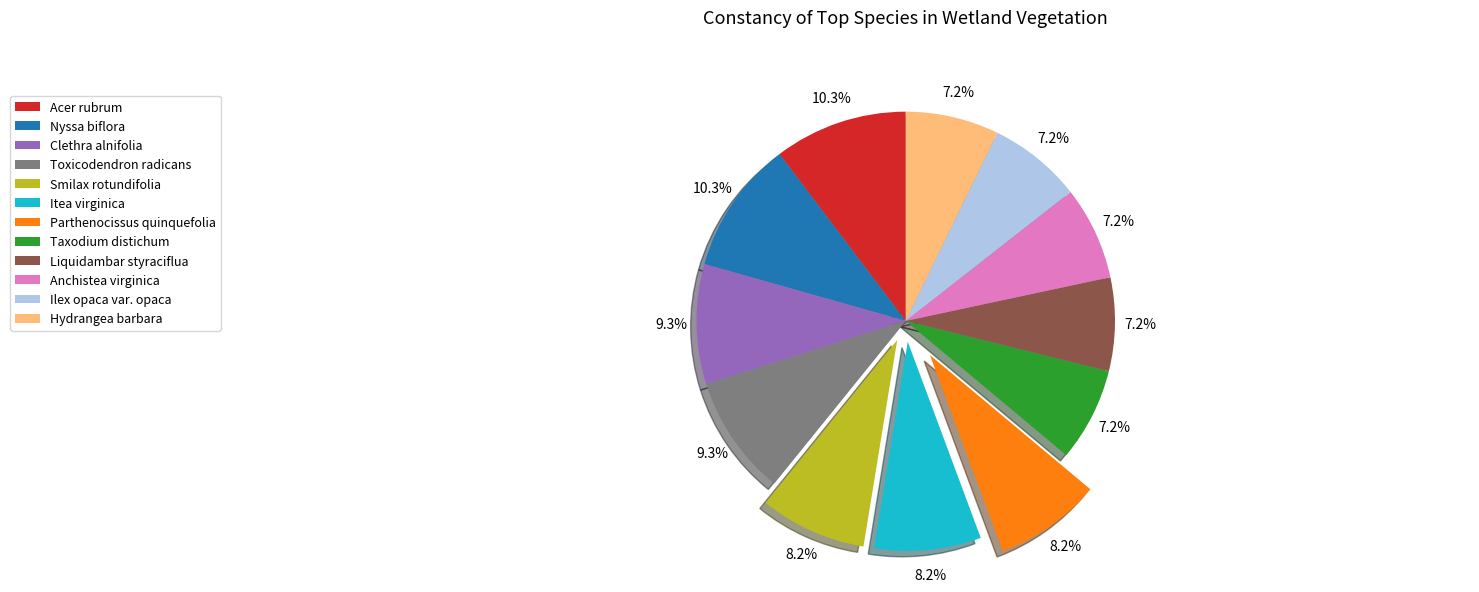

How many segments does this pie chart have?

12